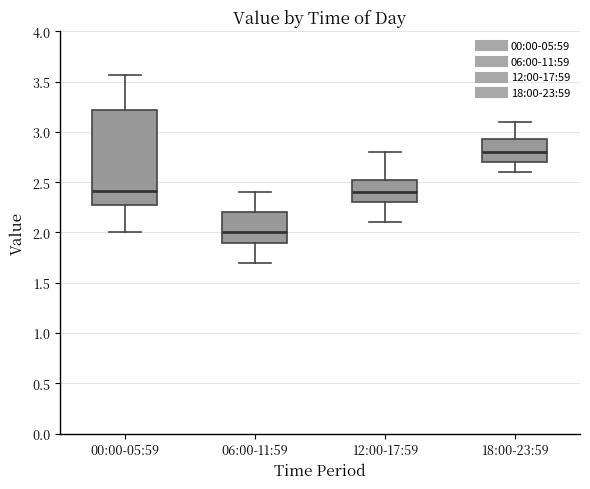

Which box's median line is the highest?

18:00-23:59